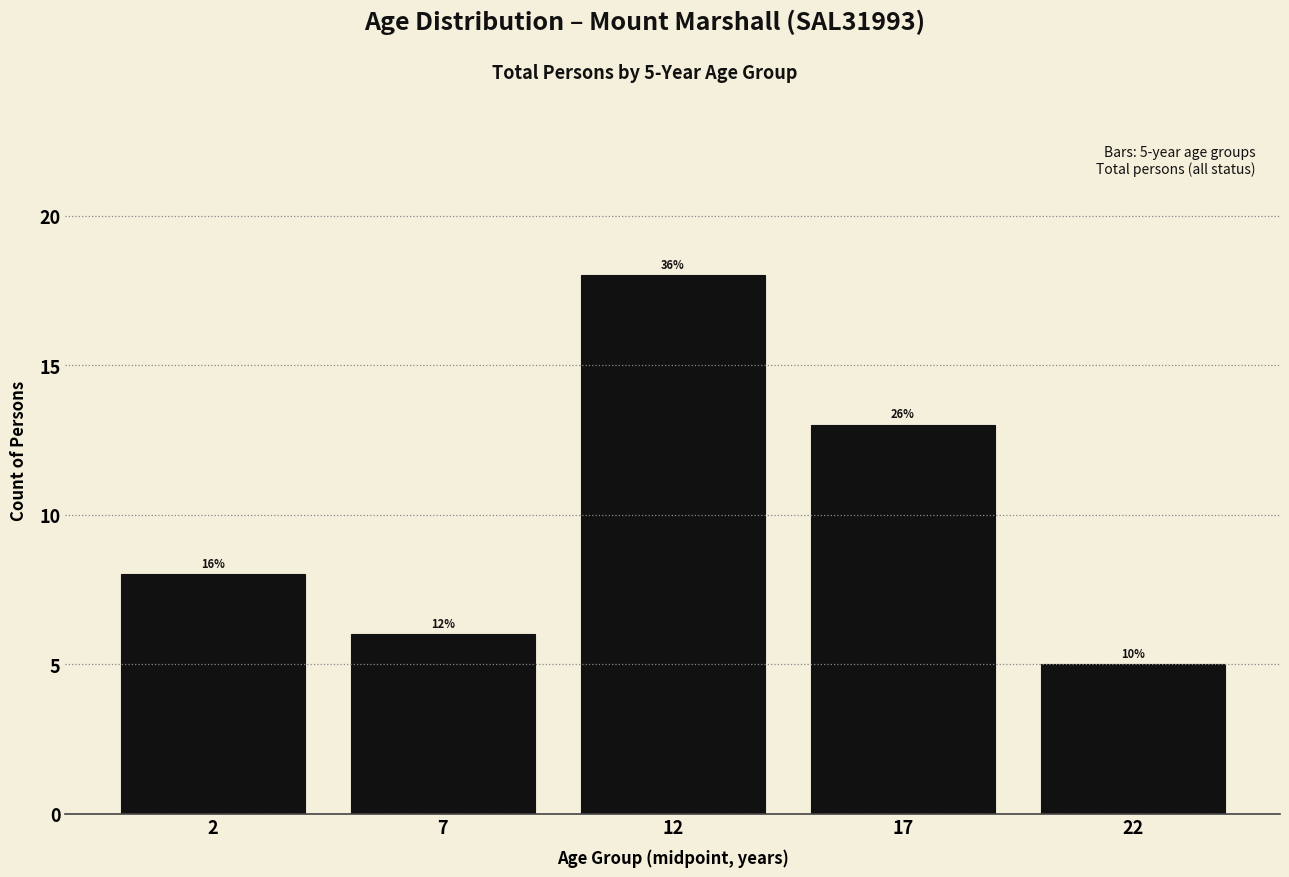

Are the bars horizontal?

No